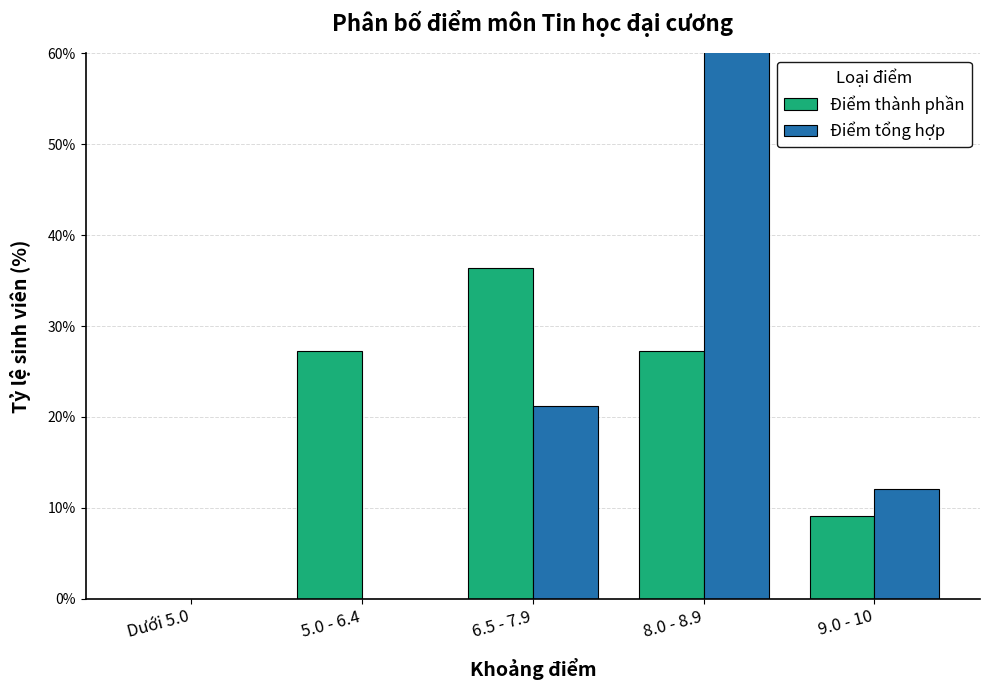

Rank the series at Dưới 5.0 from lowest to highest value.

Điểm thành phần, Điểm tổng hợp